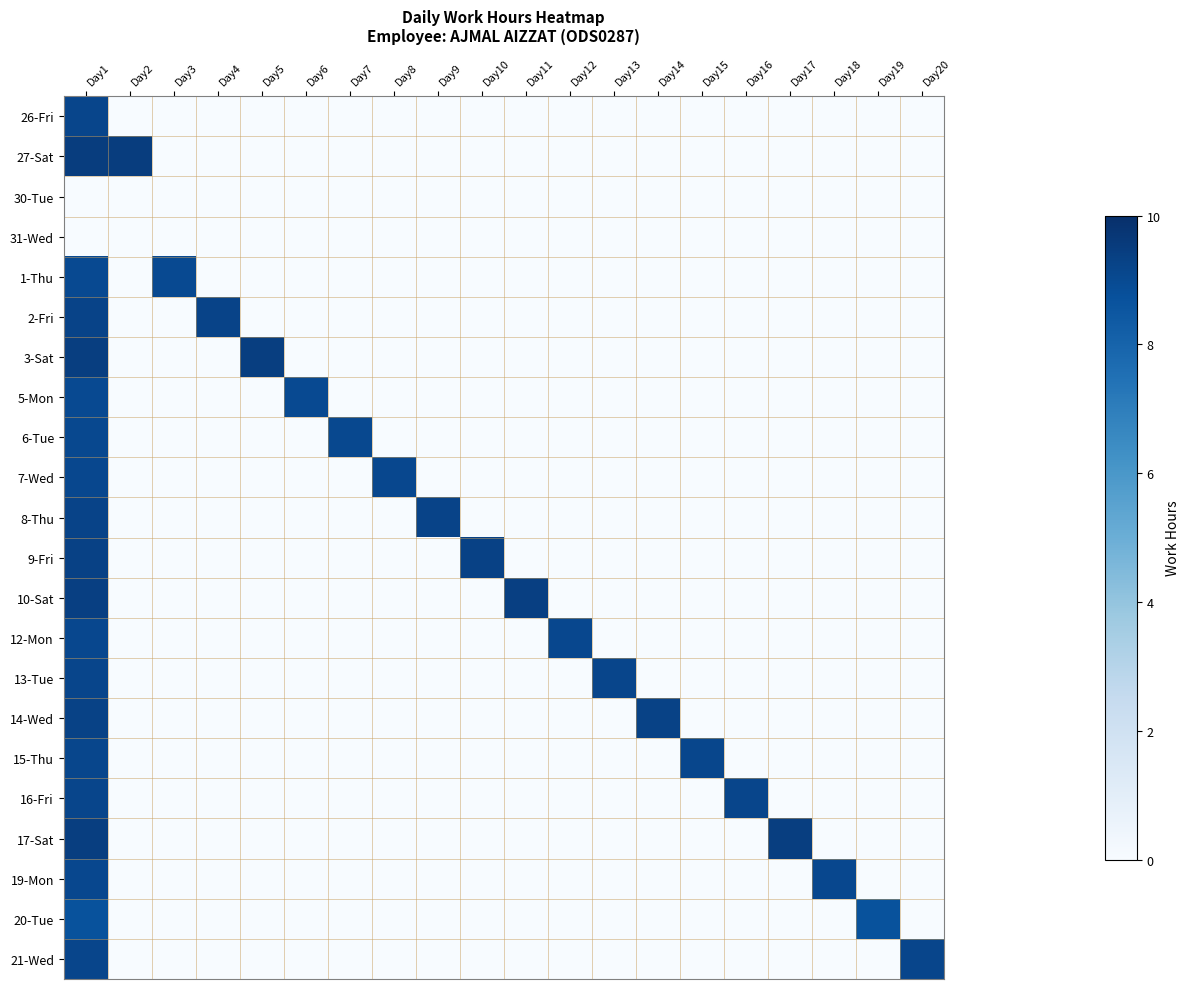

Which has a higher value, Day5 or Day2?

Day5